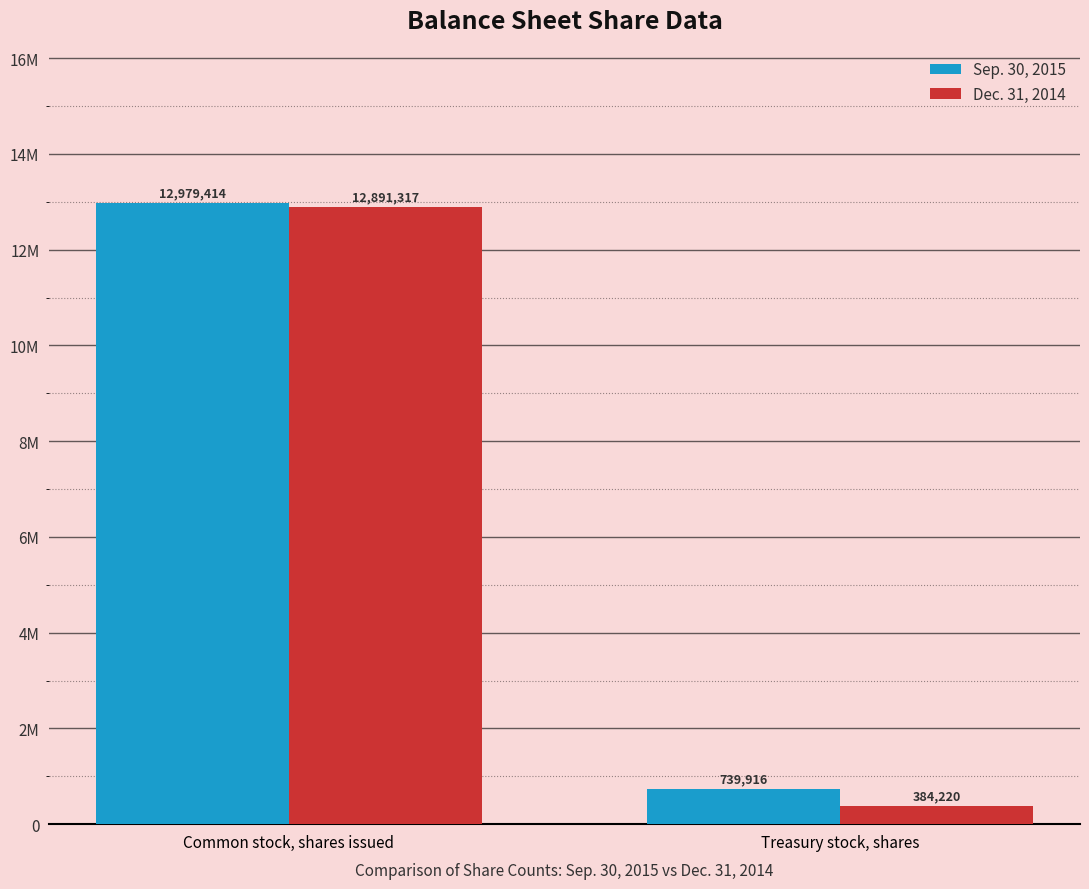

Are the bars horizontal?

No